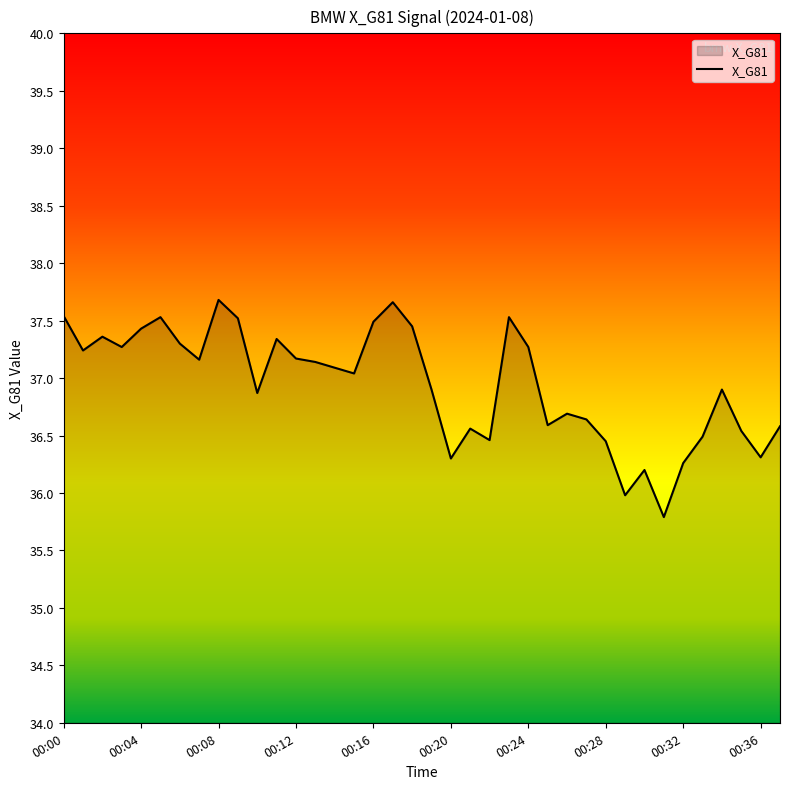

What is the smallest value displayed?

35.8